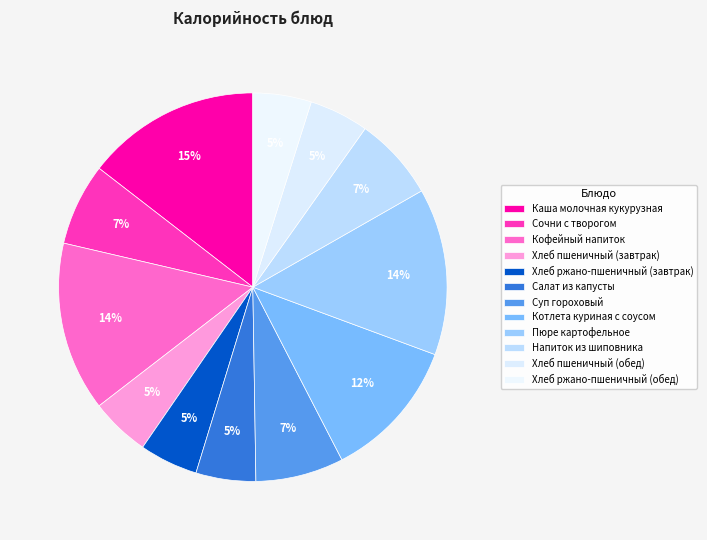

To the nearest percent, what portion does Хлеб пшеничный (обед) represent?

5%